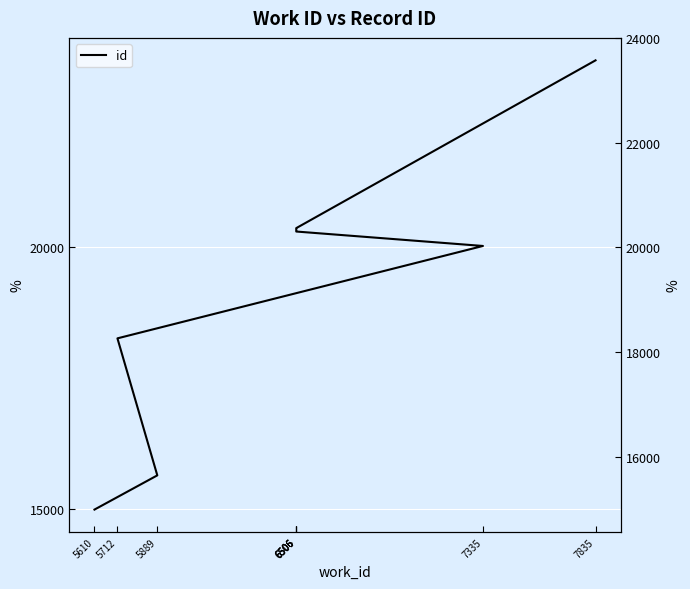

How many distinct data groups are displayed?

1